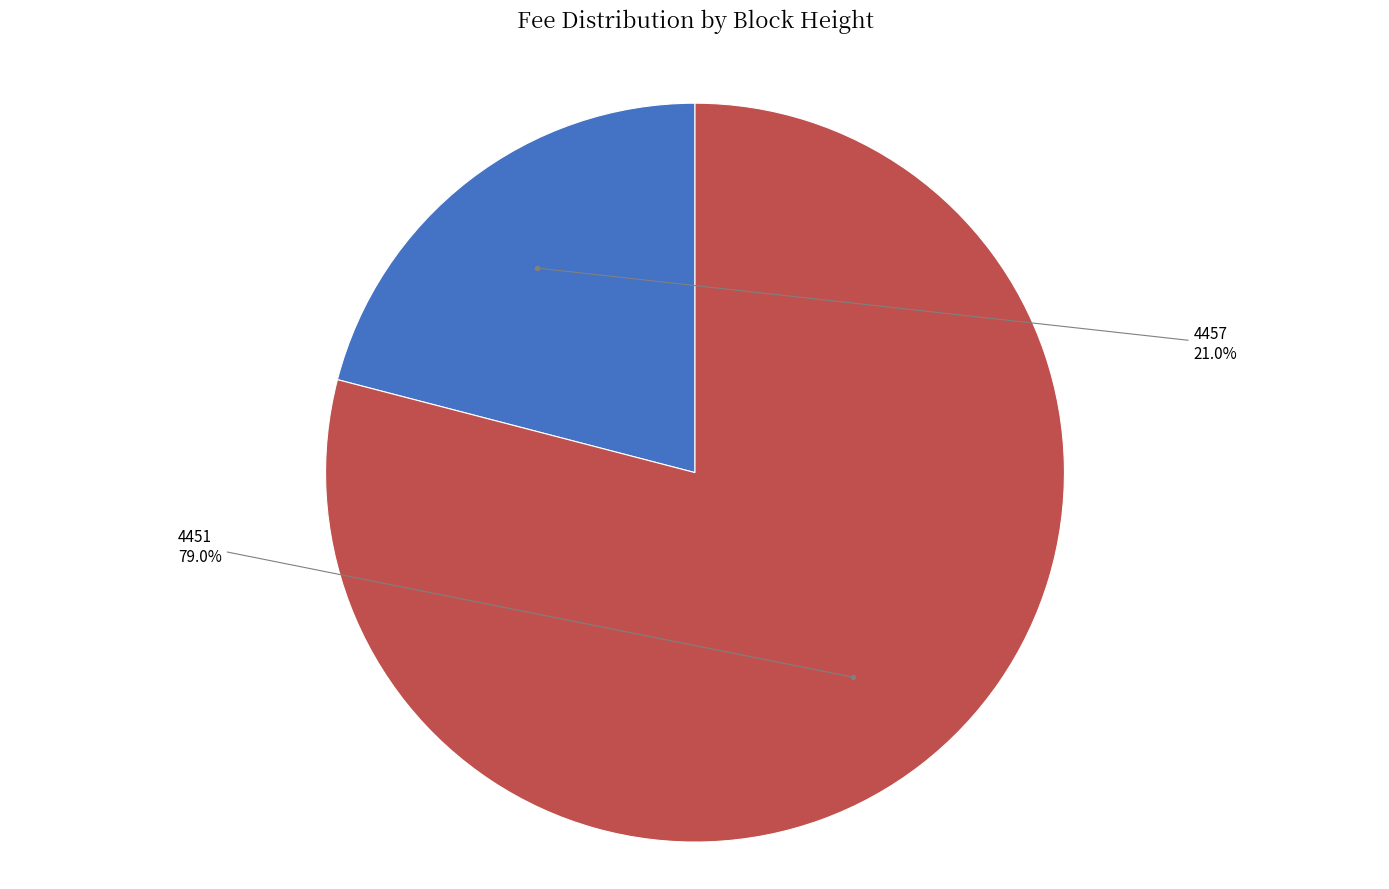

Does any single category account for the majority?

Yes